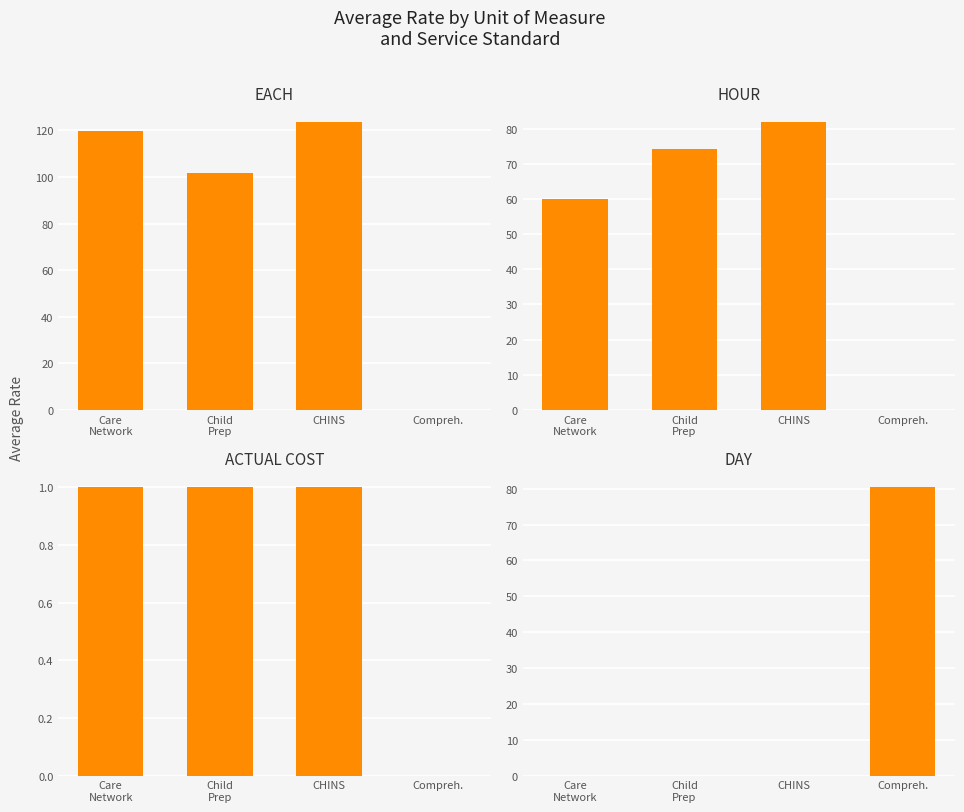

Reading left to right, what are all the values shown in this chart?

EACH: Care
Network=119.9	Child
Prep=101.8	CHINS=123.8	Compreh.=0.0
HOUR: Care
Network=60.0	Child
Prep=74.0	CHINS=82.0	Compreh.=0.0
ACTUAL COST: Care
Network=1.0	Child
Prep=1.0	CHINS=1.0	Compreh.=0.0
DAY: Care
Network=0.0	Child
Prep=0.0	CHINS=0.0	Compreh.=80.5